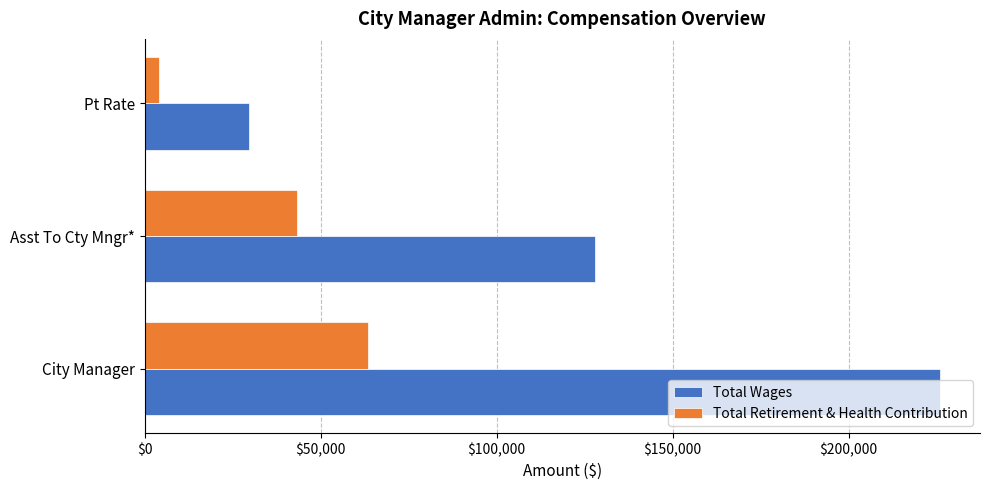

At which label is Total Retirement & Health Contribution closest to 33755?

Asst To Cty Mngr*